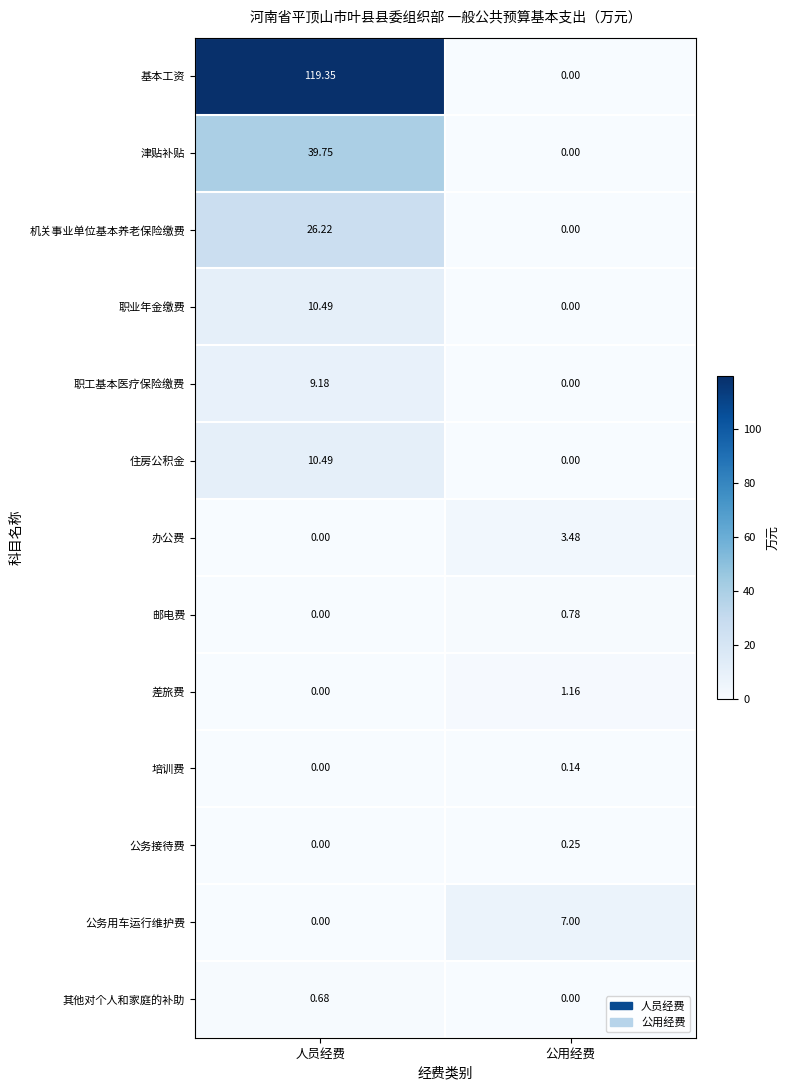

List the labels in order of 机关事业单位基本养老保险缴费 value, largest first.

人员经费, 公用经费